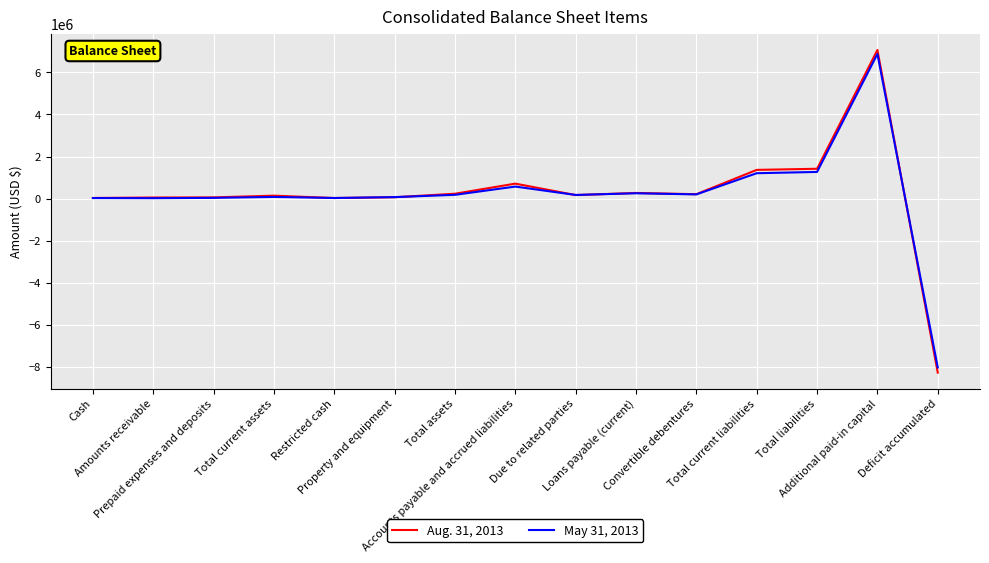

Rank the series by their maximum value, from lowest to highest.

May 31, 2013, Aug. 31, 2013